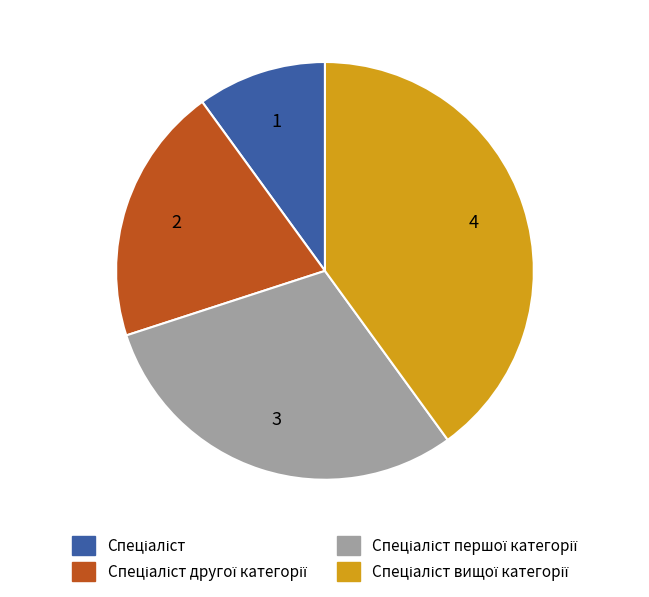

Does any single category account for the majority?

No